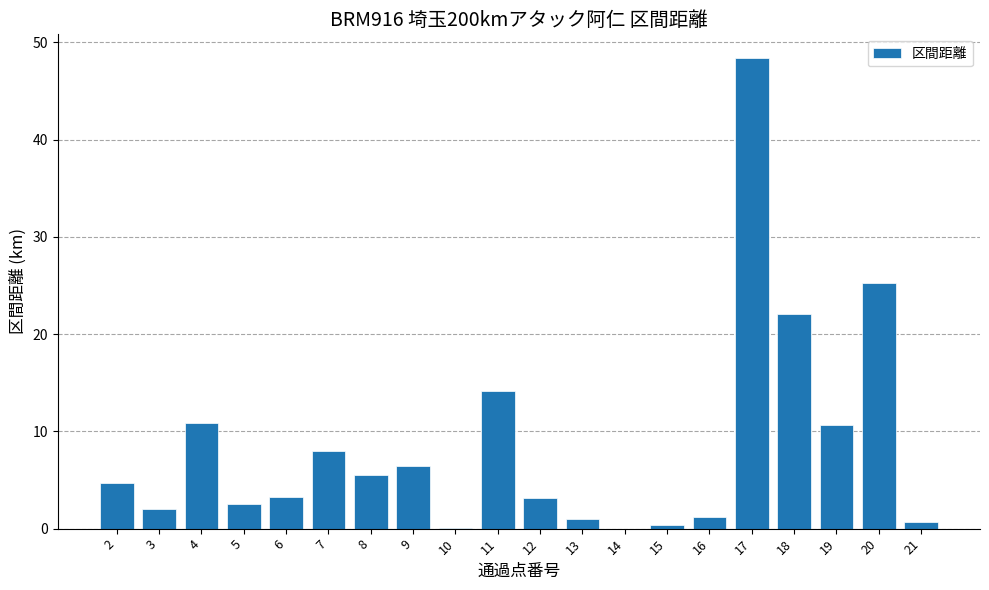

What is the change in value from 2 to 7?

+3.3